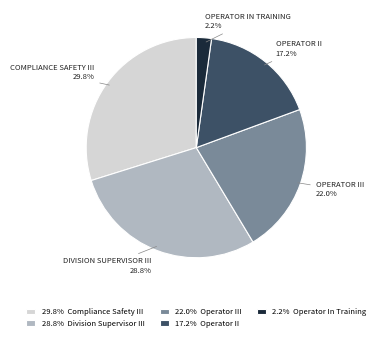

Is there a majority slice in this chart?

No